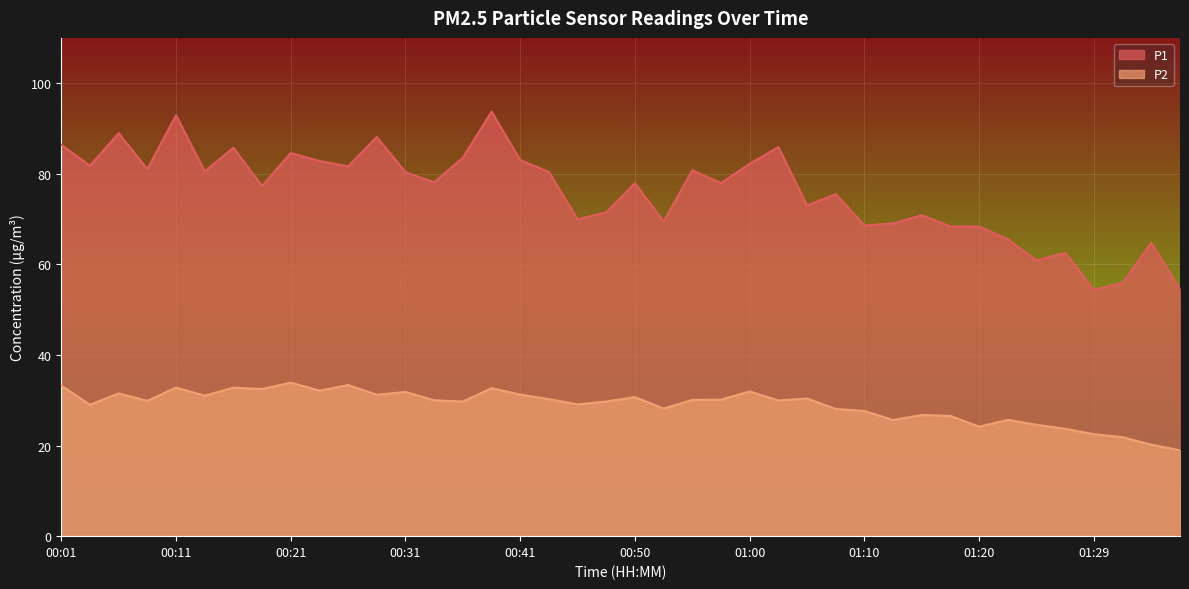

Between 01:37 and 00:04, which is larger?

00:04